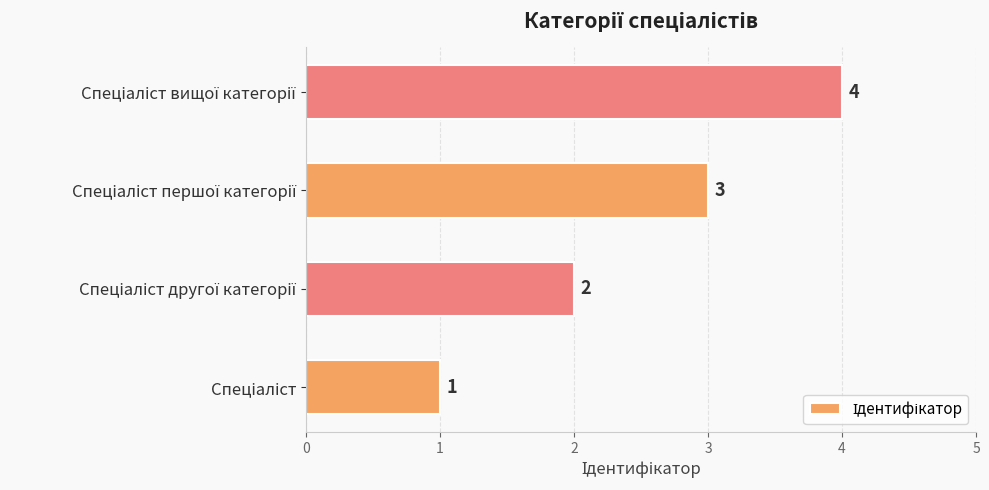

How many series are shown in this chart?

1